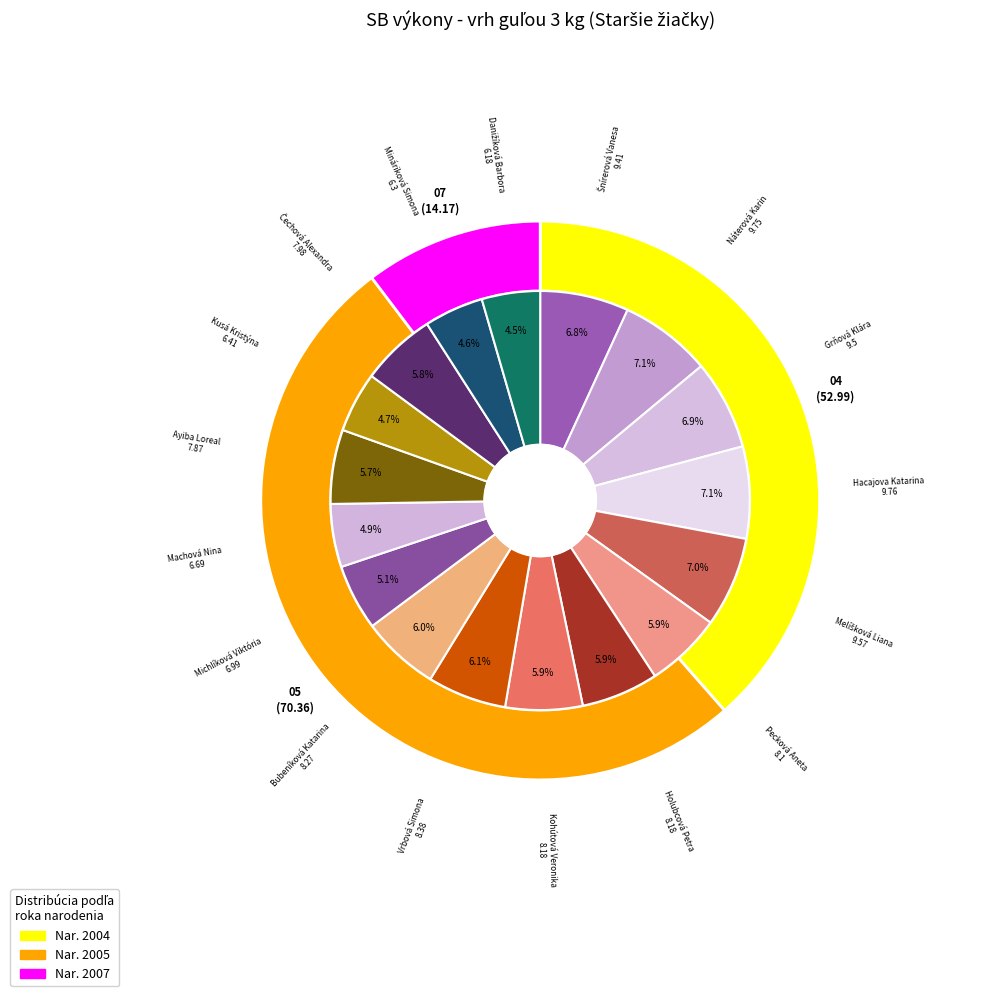

Rank the categories by value from highest to lowest.

Hacajova Katarina, Náterová Karin, Melíšková Liana, Grňová Klára, Šnírerová Vanesa, Vrbová Simona, Bubeníková Katarina, Holubcová Petra, Kohútová Veronika, Pecková Aneta, Čechová Alexandra, Ayiba Loreal, Michlíková Viktória, Machová Nina, Kusá Kristýna, Mináriková Simona, Danižíková Barbora